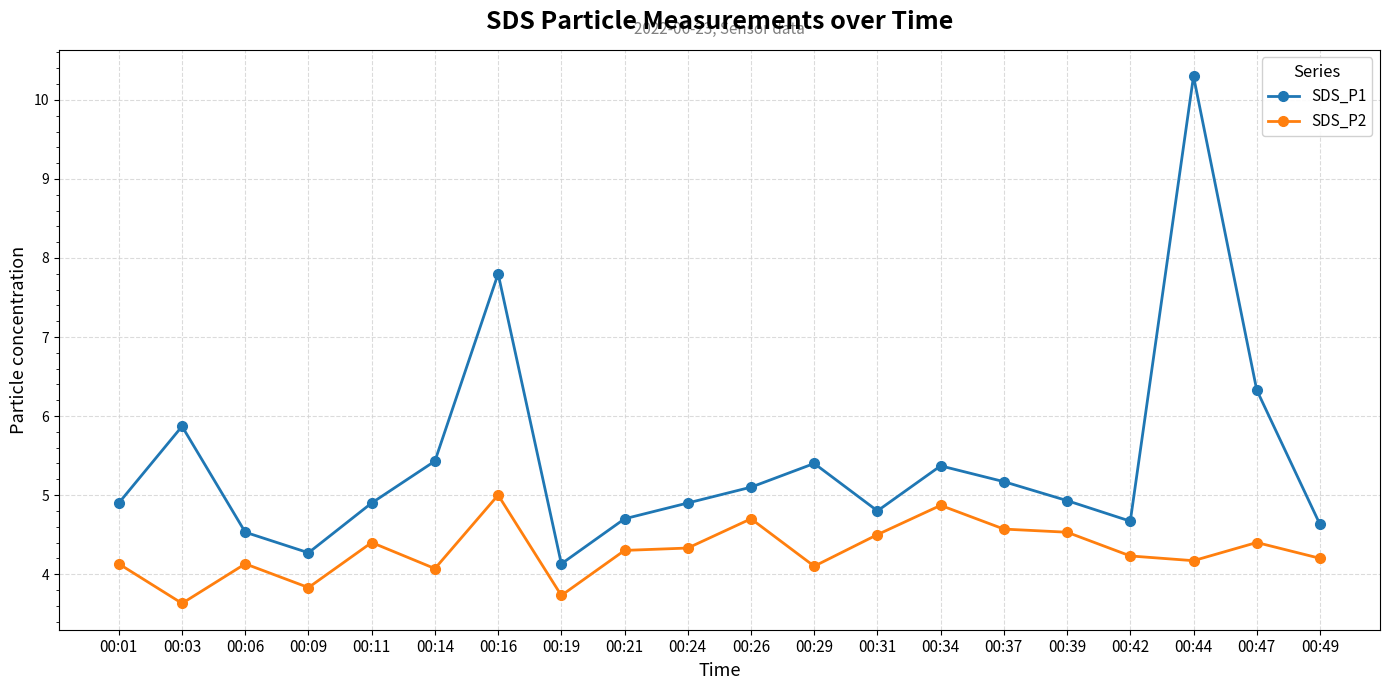

What are all the series names shown in the legend?

SDS_P1, SDS_P2